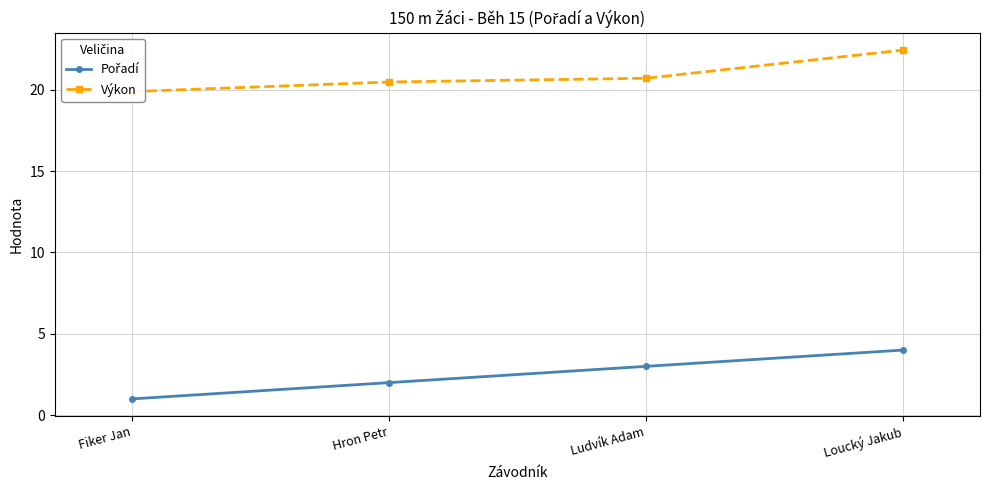

What is the difference between the second highest and minimum values in the Pořadí series?

2.0